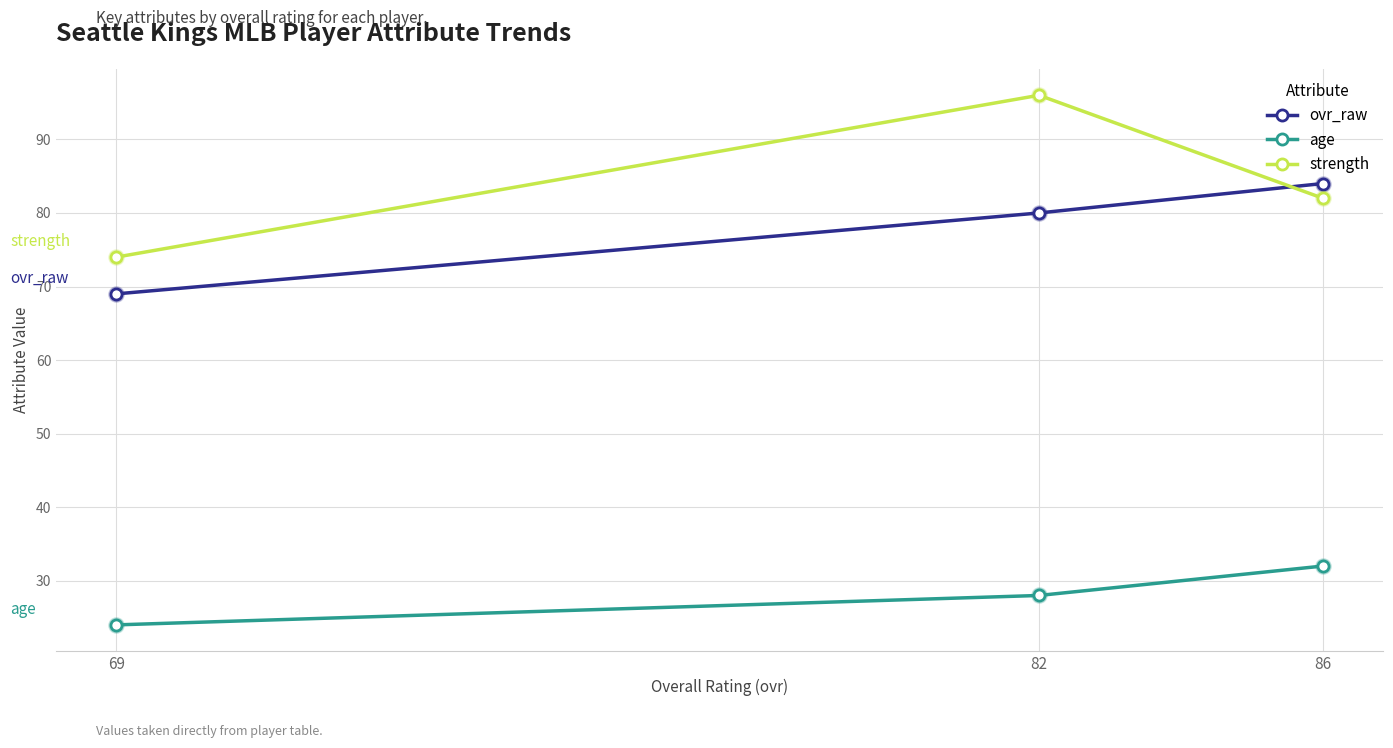

At how many categories does at least one series exceed 26?

3